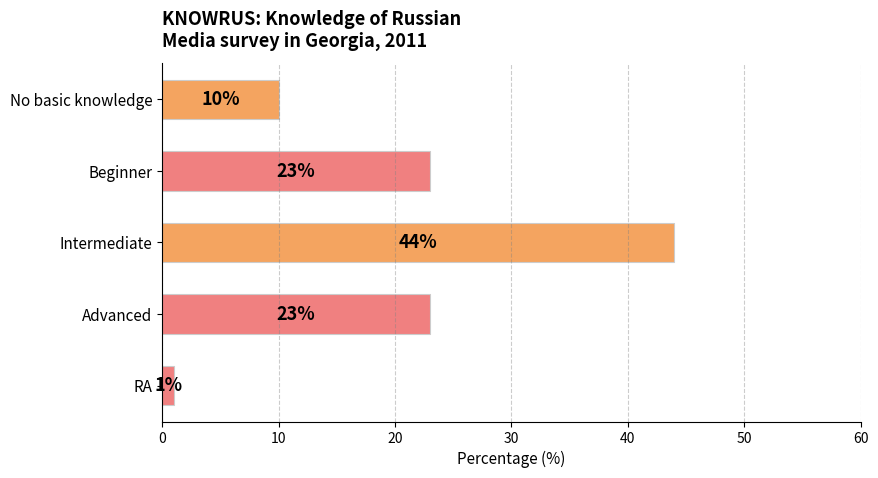

What is the difference between the maximum and second lowest values?

34